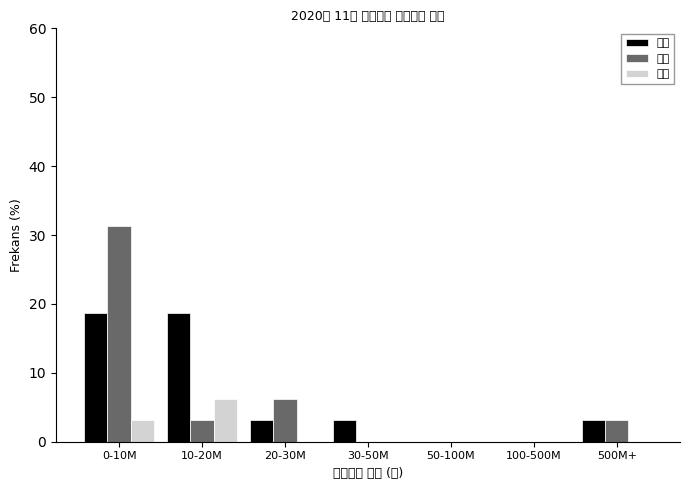

Which series changed the most between 20-30M and 30-50M?

용역